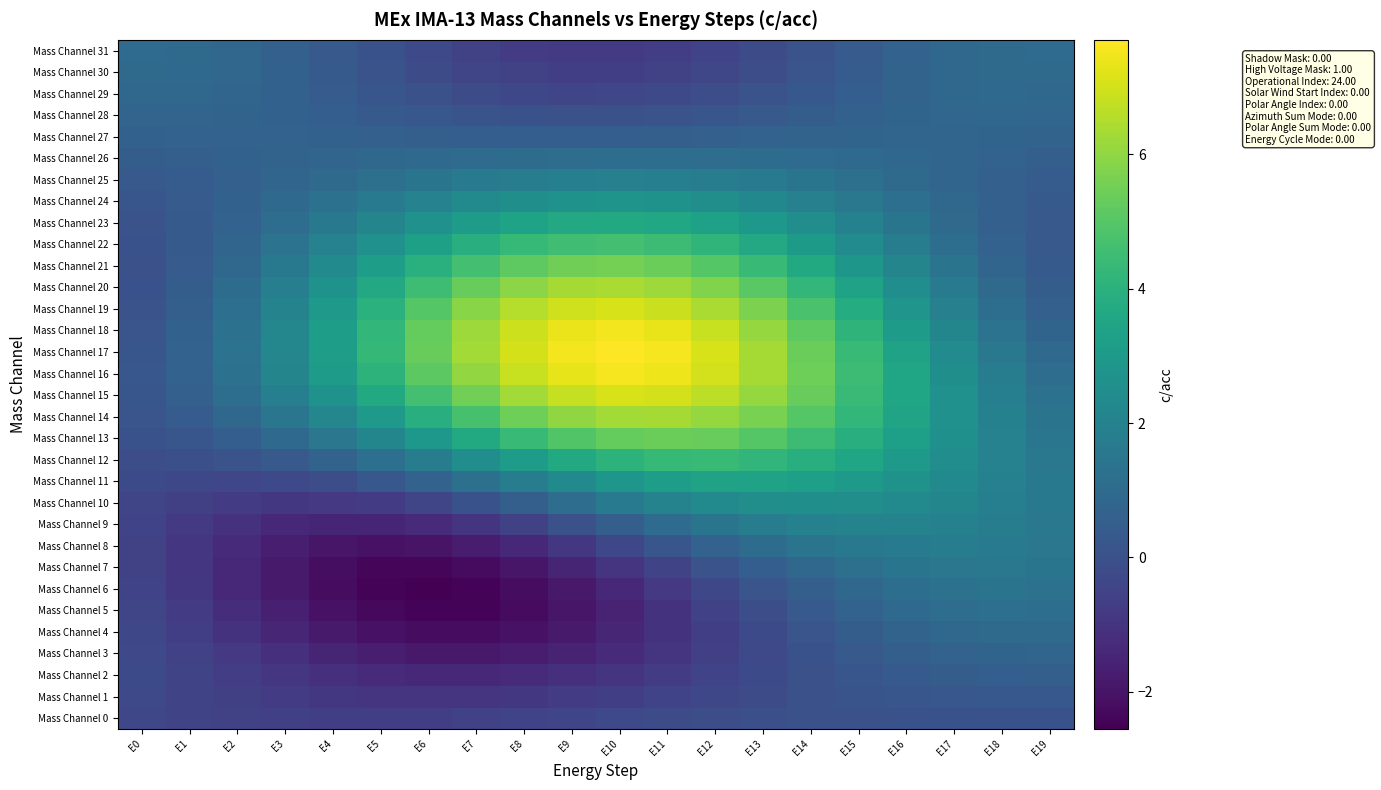

At how many categories does at least one series exceed 4?

11